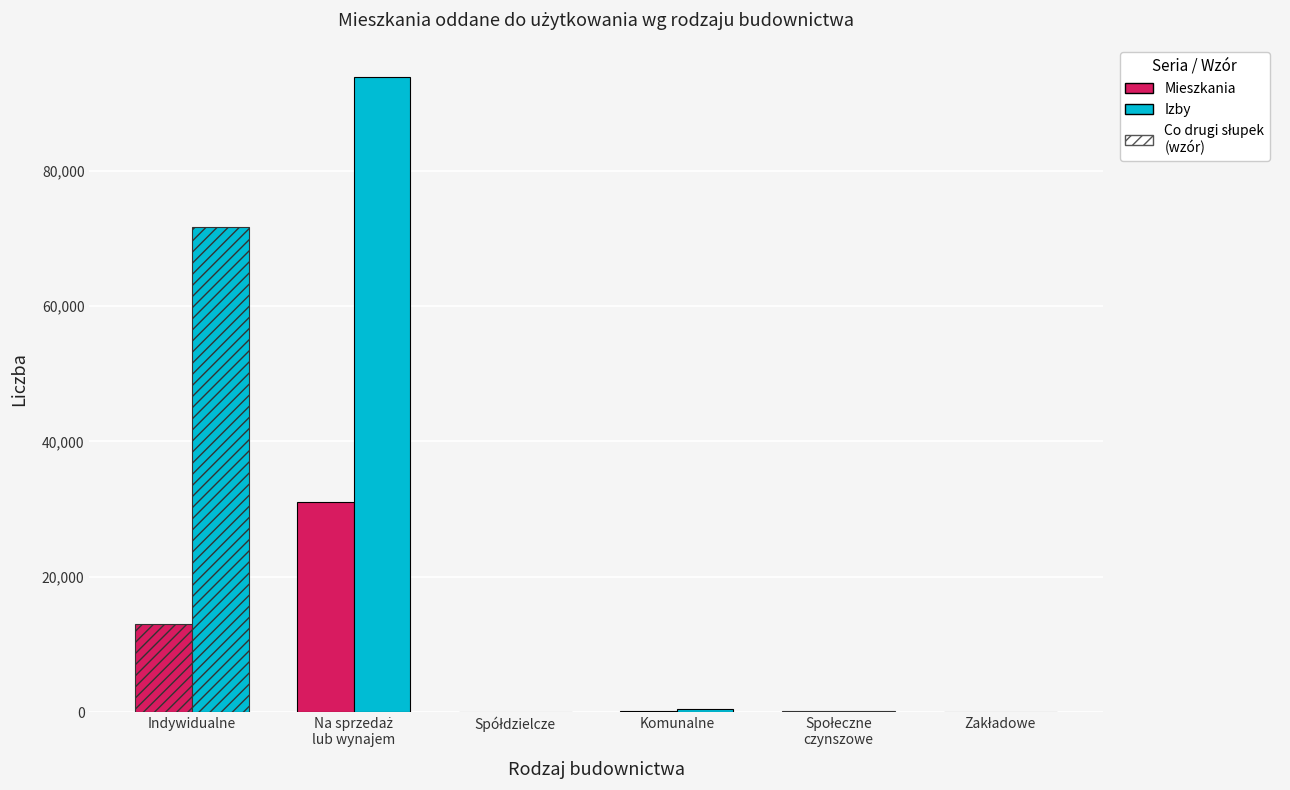

Which series has the largest range (max minus min)?

Izby